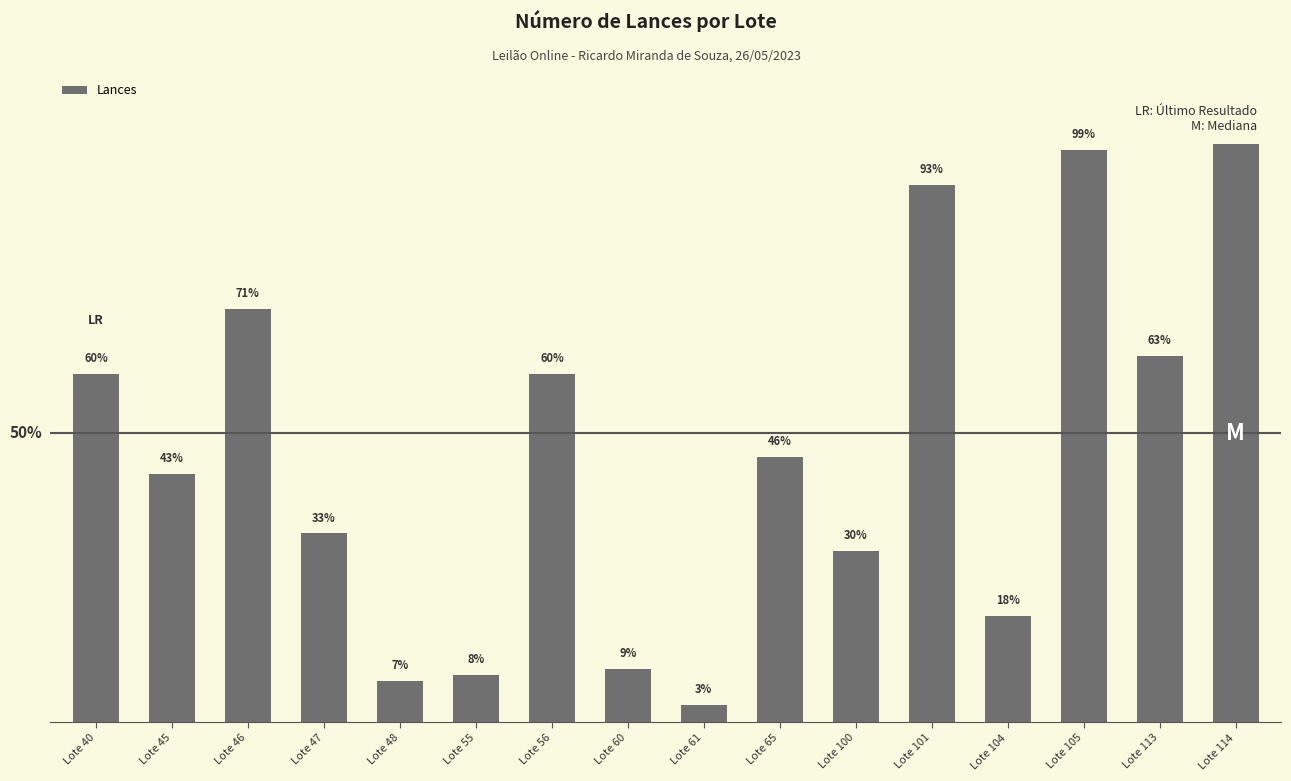

What is the ratio of the value at Lote 45 to the value at Lote 65?

0.9